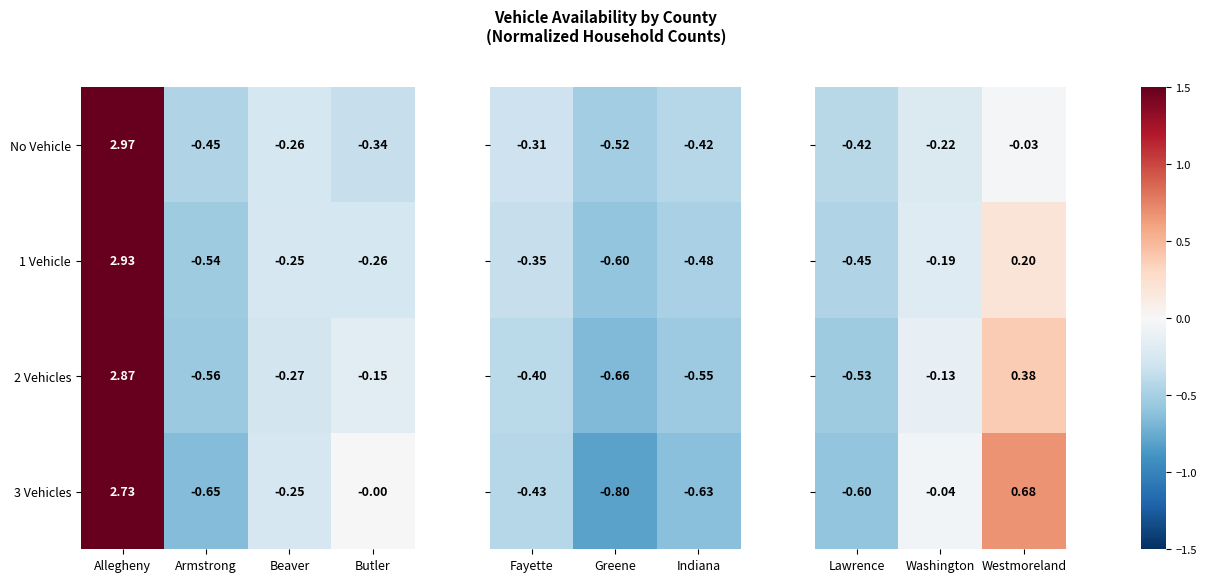

List the labels in order of 1 Vehicle value, smallest first.

Armstrong, Butler, Beaver, Allegheny